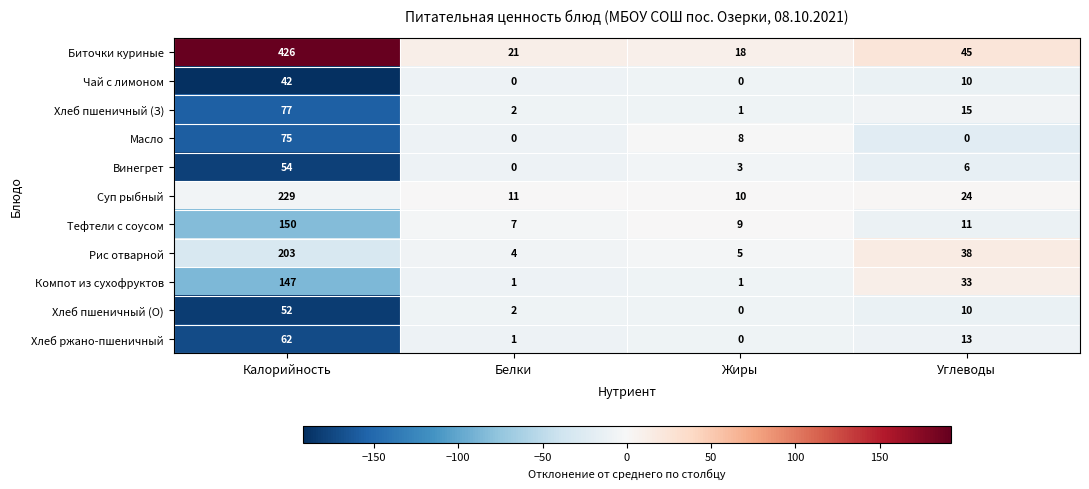

What is the sum of all Хлеб ржано-пшеничный values?

76